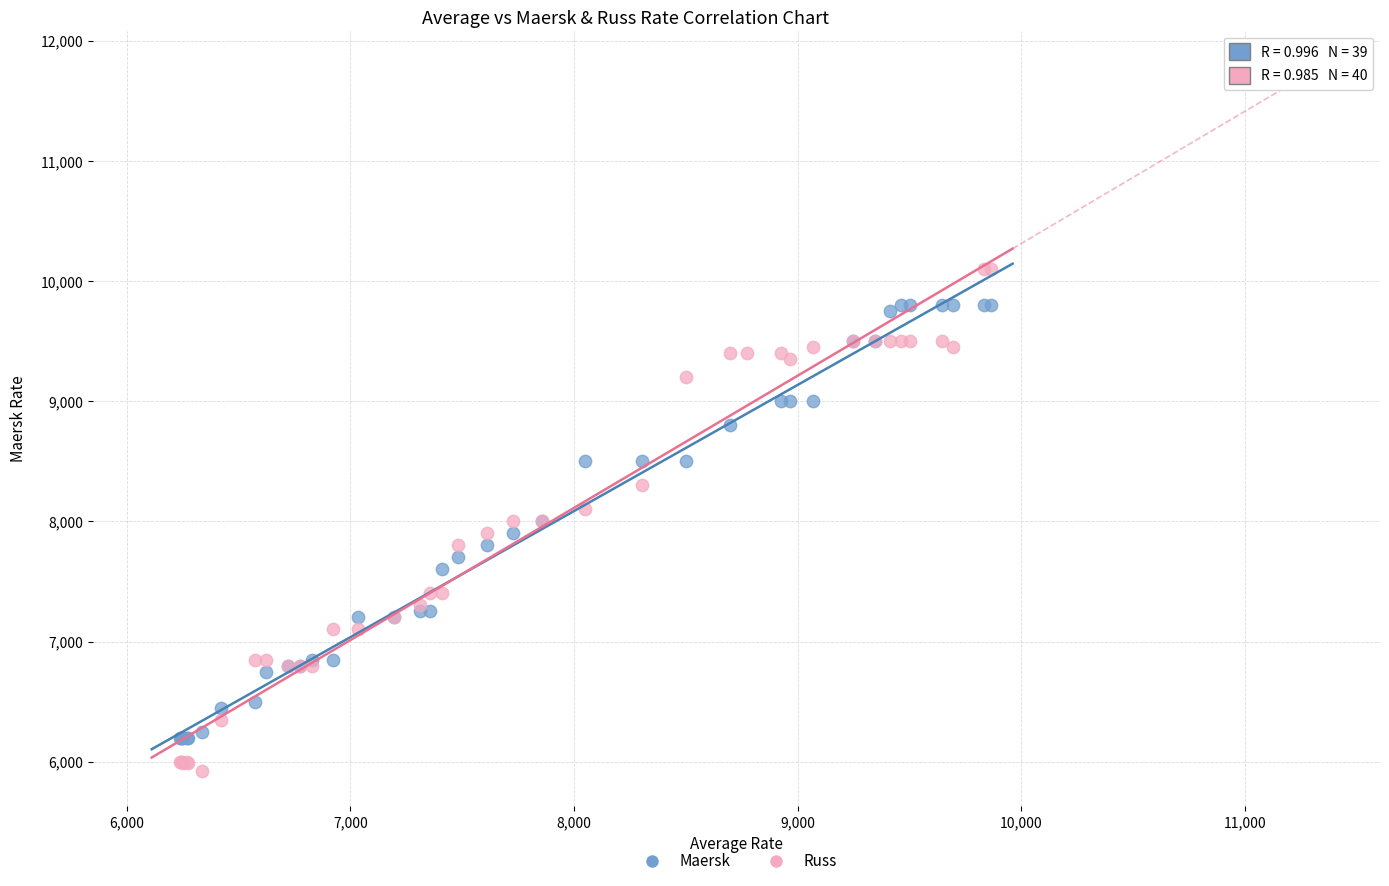

Which series has the widest spread of Y values?

Russ